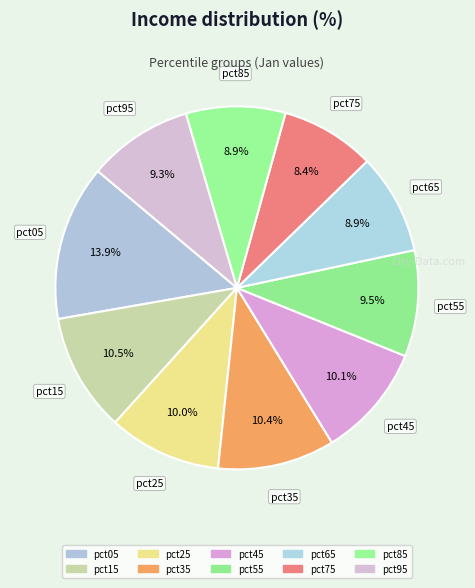

How many slices are in this pie chart?

10